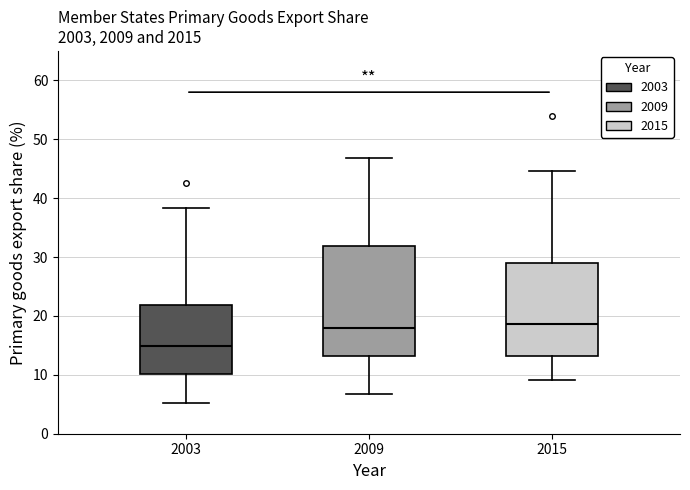

Which box's median line is the lowest?

2003